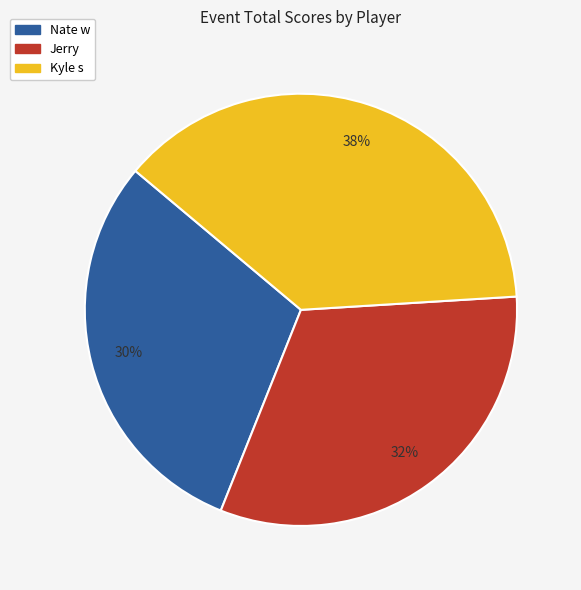

Do Jerry and Nate w together represent more than half of the pie?

Yes